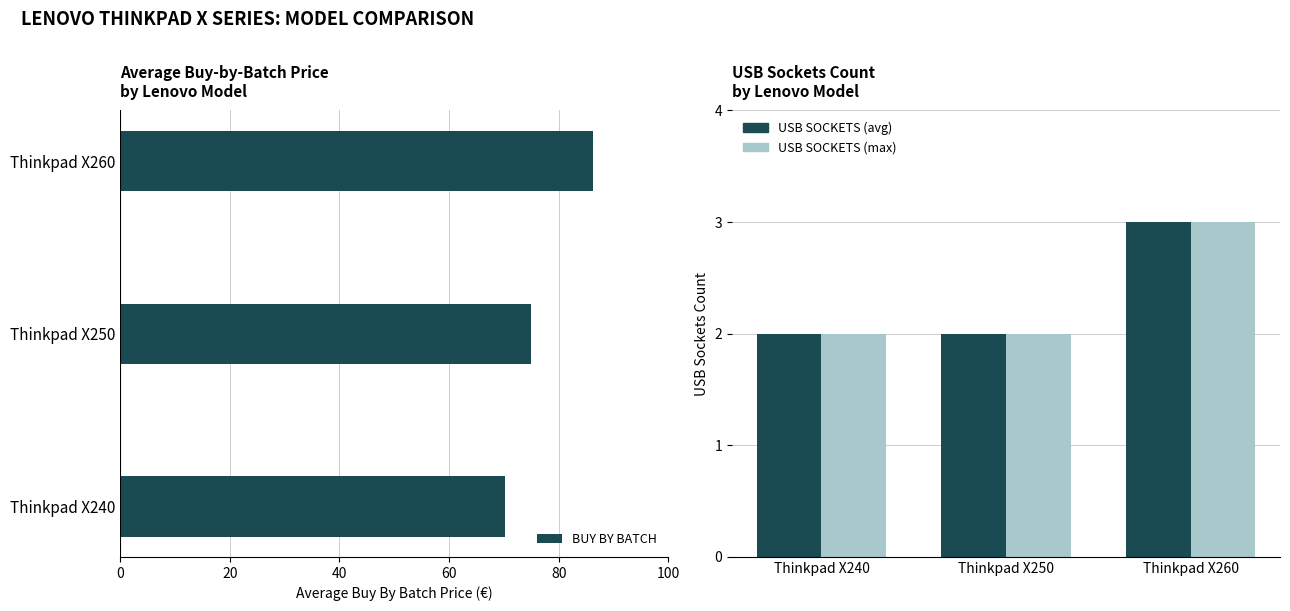

At which label does USB SOCKETS (avg) reach its peak?

Thinkpad X260